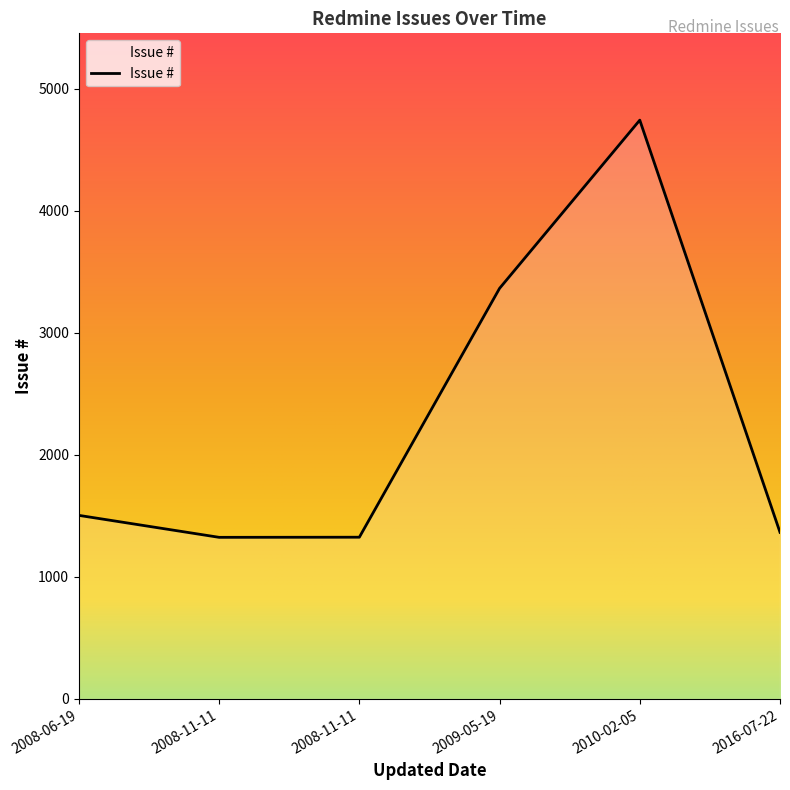

At which category does the data reach its first local peak?

2010-02-05